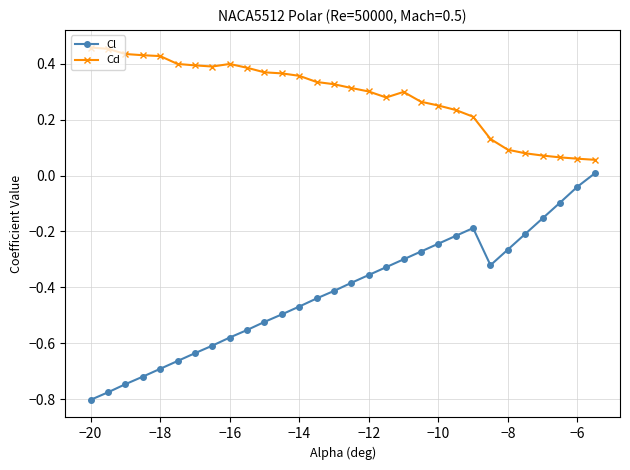

Does the chart have visible grid lines?

Yes